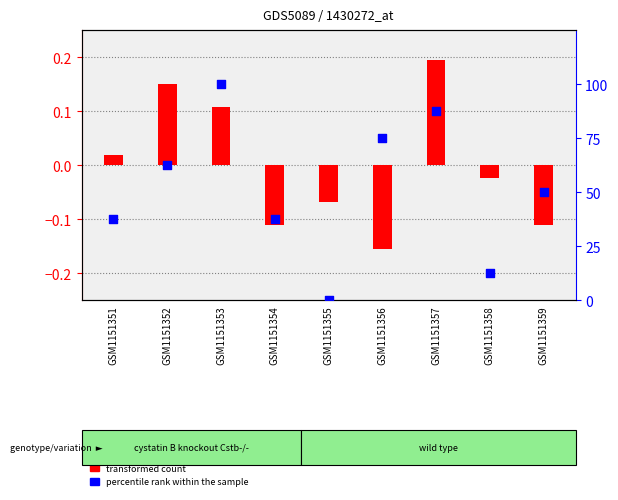

At which category is the sum across all series the highest?

GSM1151353